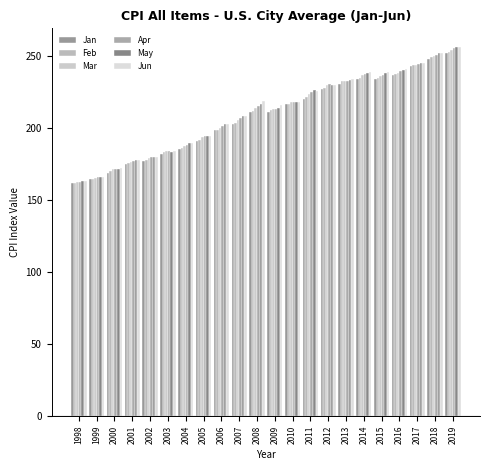

The Feb series shows 372.8 at 2015. True or false?

False